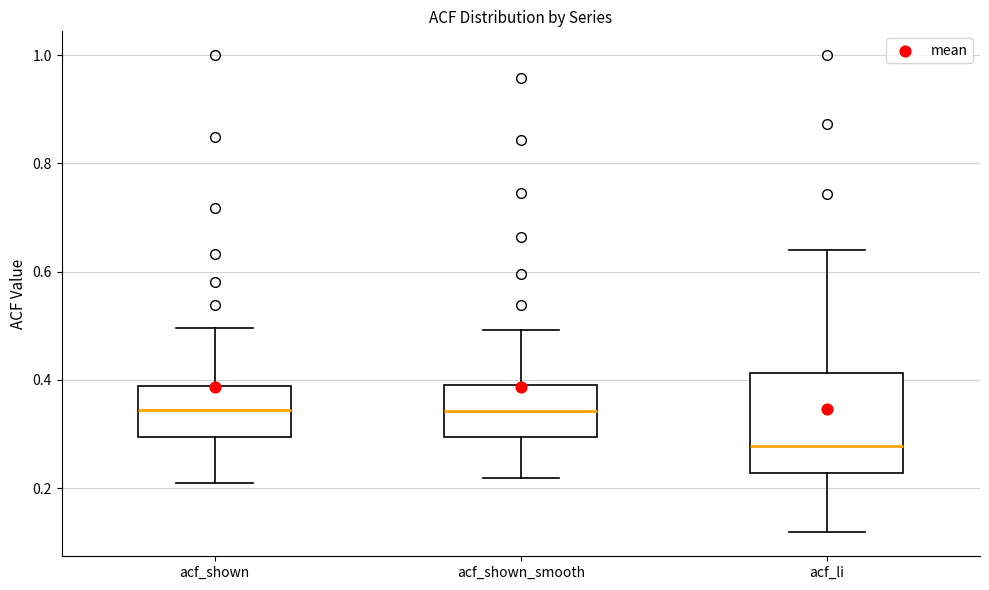

Where is the lower edge of the box for acf_li on the y-axis? The values are not printed on the chart, so give them approximately, as read against the axis.

0.22